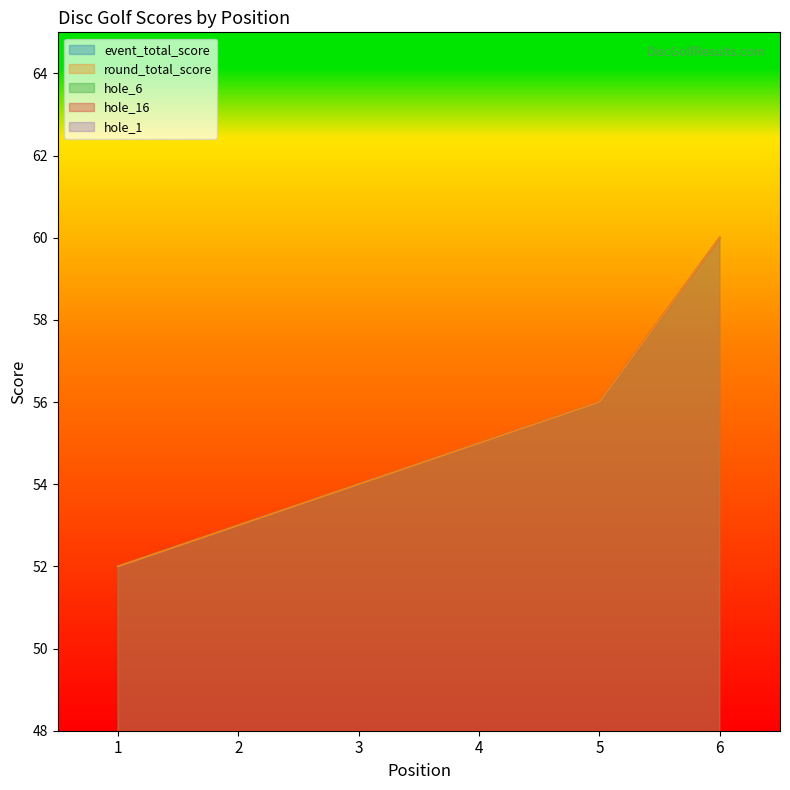

Reading left to right, extract all data points from this chart.

event_total_score: 1=52	2=53	3=54	4=55	5=56	6=60
round_total_score: 1=52	2=53	3=54	4=55	5=56	6=60
hole_6: 1=4	2=3	3=4	4=3	5=4	6=6
hole_16: 1=5	2=4	3=5	4=5	5=5	6=6
hole_1: 1=2	2=3	3=3	4=3	5=3	6=3